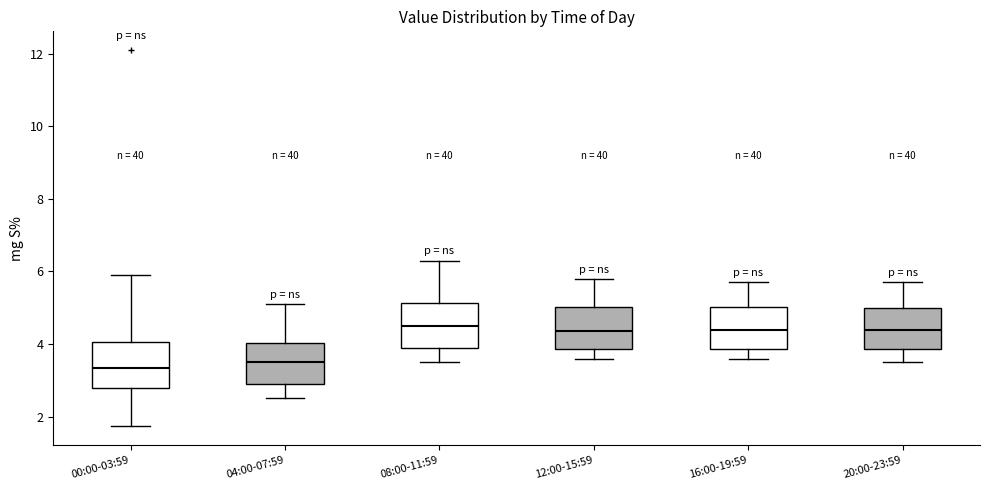

Reading left to right, transcribe this box plot: for each box, give where its median line is, the range the box spans, and where its two whiskers end, as read against the y-axis. The values are not printed on the chart, so give them approximately, as read against the axis.

00:00-03:59: median 3.4, box 2.8 to 4.0, whiskers 1.8 to 6.0
04:00-07:59: median 3.6, box 3.0 to 4.0, whiskers 2.6 to 5.2
08:00-11:59: median 4.6, box 4.0 to 5.2, whiskers 3.6 to 6.4
12:00-15:59: median 4.4, box 3.8 to 5.0, whiskers 3.6 to 5.8
16:00-19:59: median 4.4, box 3.8 to 5.0, whiskers 3.6 to 5.8
20:00-23:59: median 4.4, box 3.8 to 5.0, whiskers 3.6 to 5.8